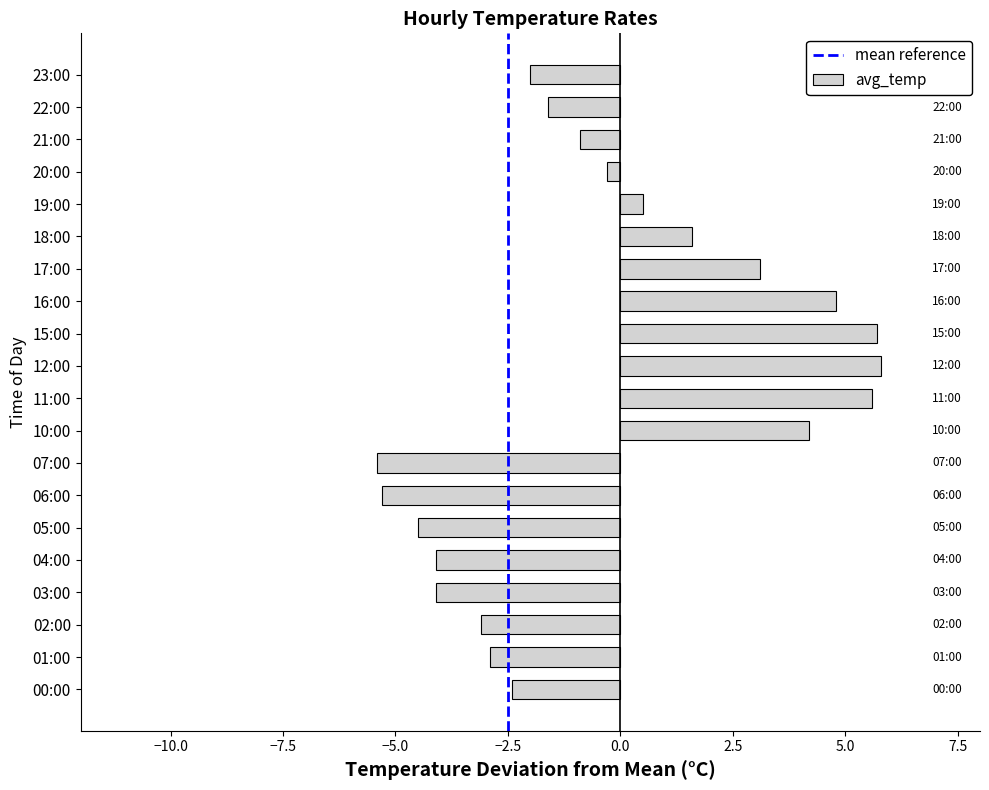

Is it true that the value at 04:00 is -4.1?

True